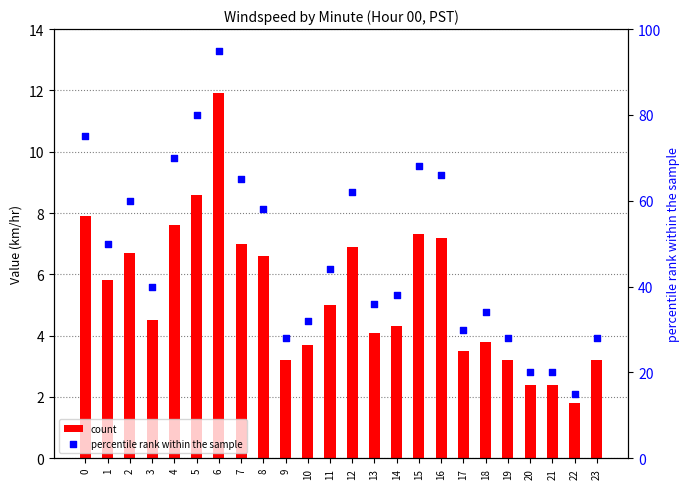

What are all the series names shown in the legend?

count, percentile rank within the sample